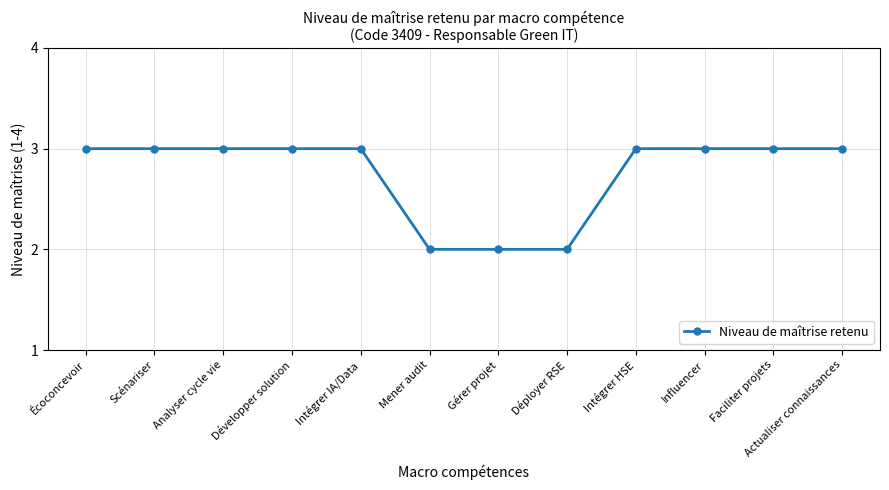

The value at Influencer is 1. True or false?

False